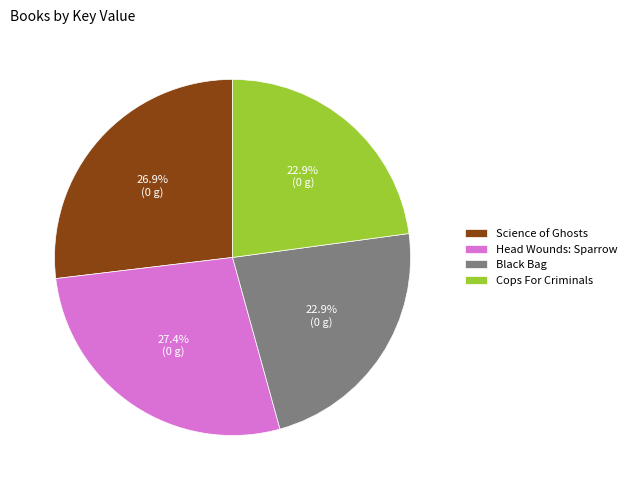

Which has a higher value, Head Wounds: Sparrow or Cops For Criminals?

Head Wounds: Sparrow